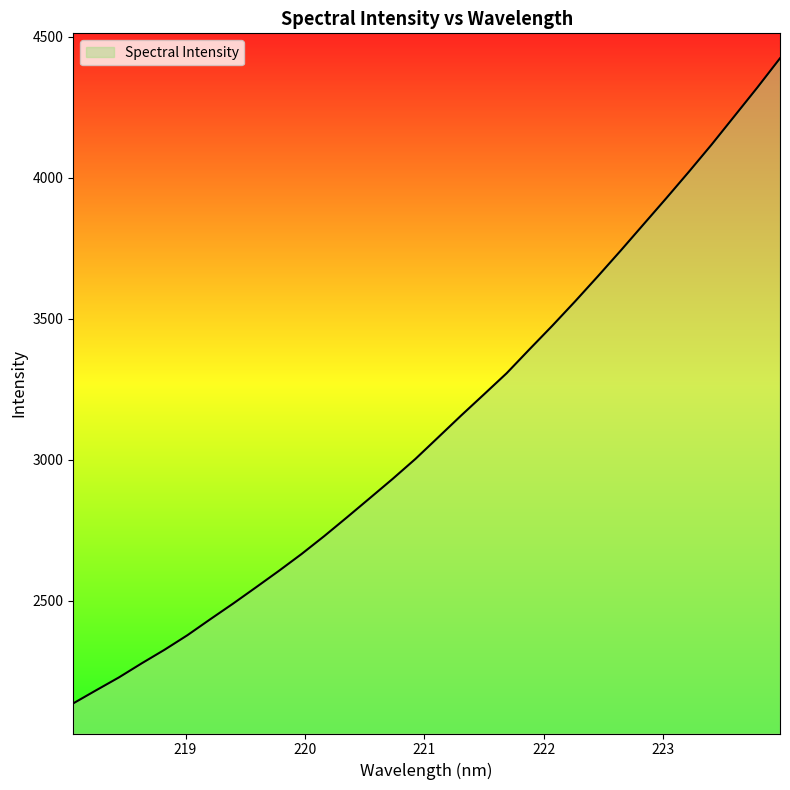

How many values exceed 3079?

16